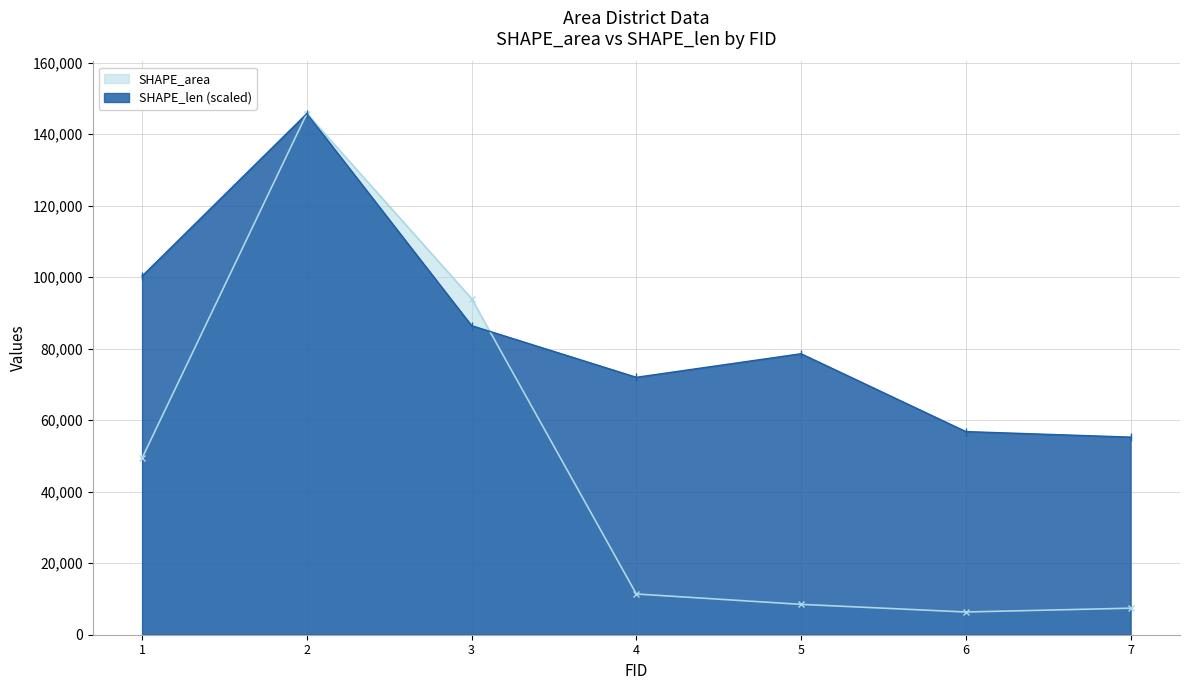

What is the sum of all SHAPE_len values?

595323.8